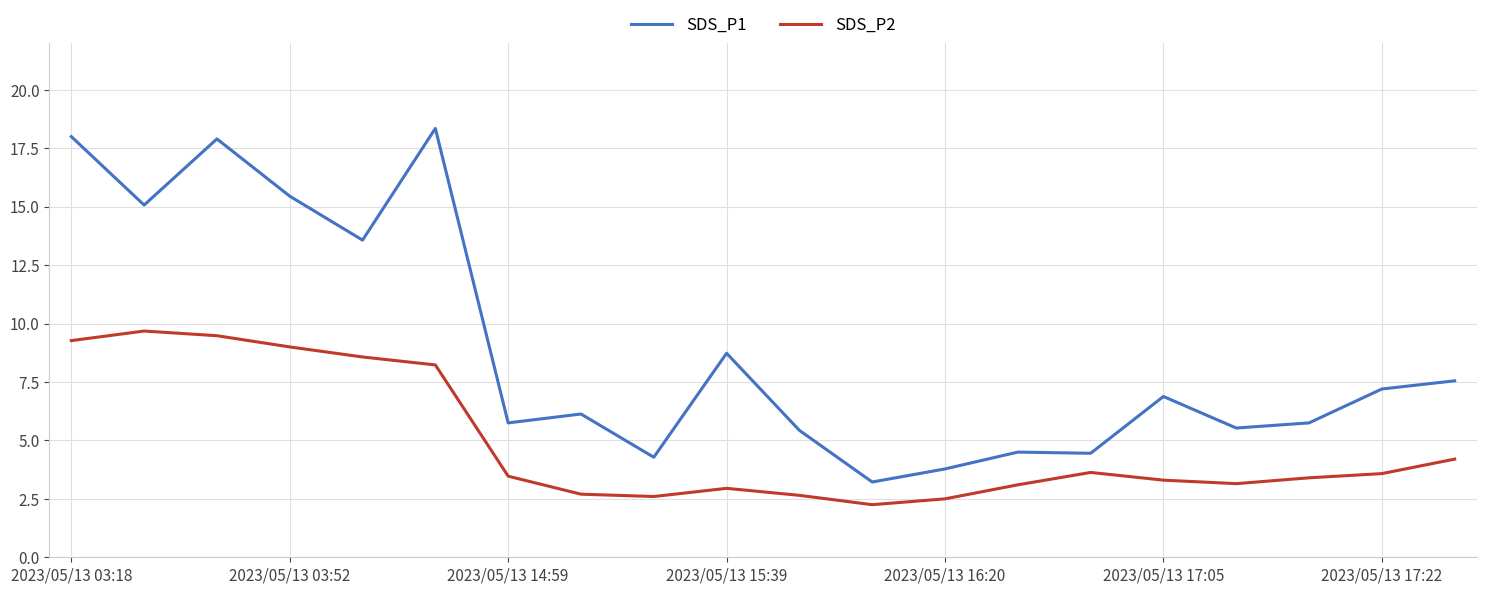

List the series in order of their overall mean, highest first.

SDS_P1, SDS_P2